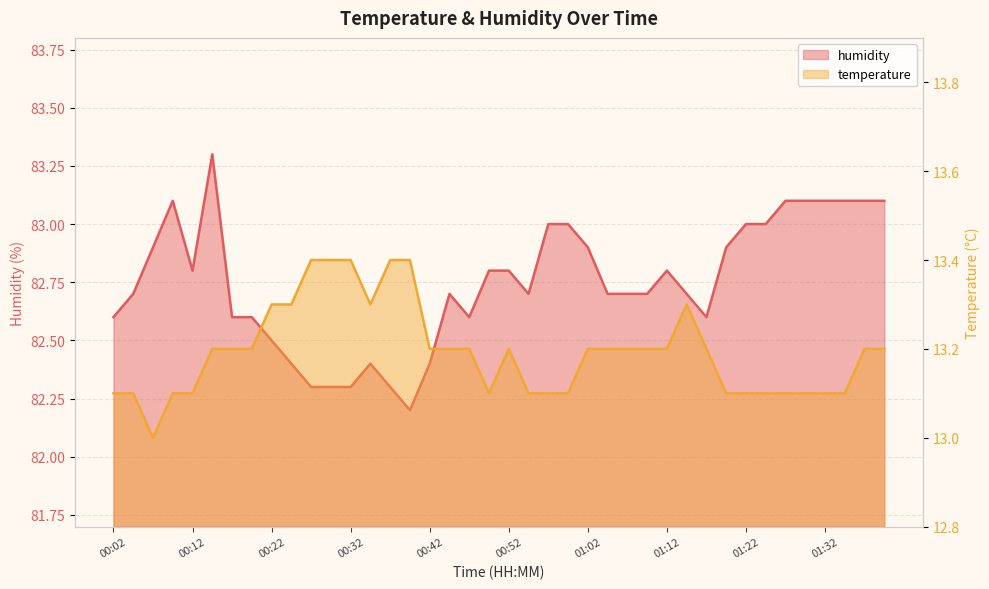

Rank the series by their maximum value, from highest to lowest.

humidity, temperature